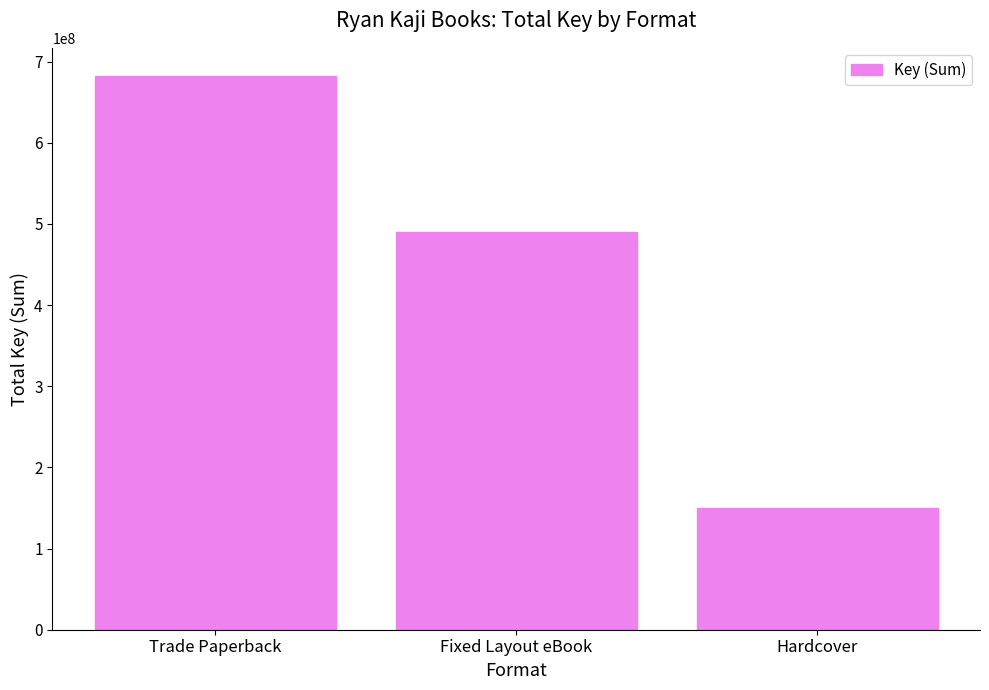

What is the difference between the values at Hardcover and Trade Paperback?

532210734